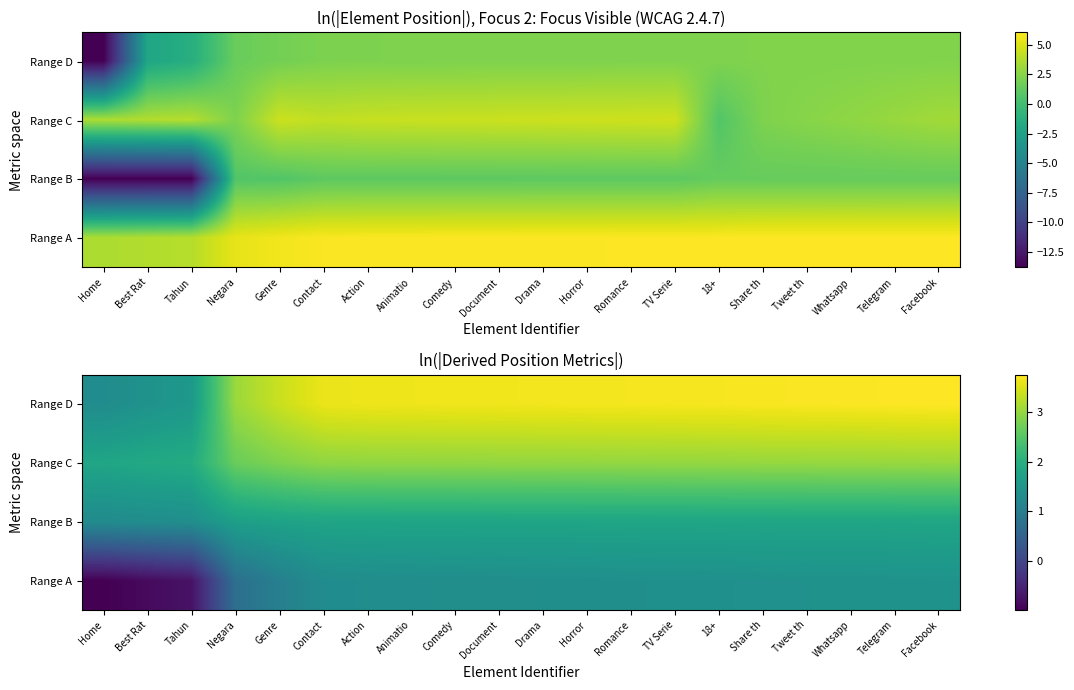

What is the sum of the Range D values at Best Rat and 18+?

5.1